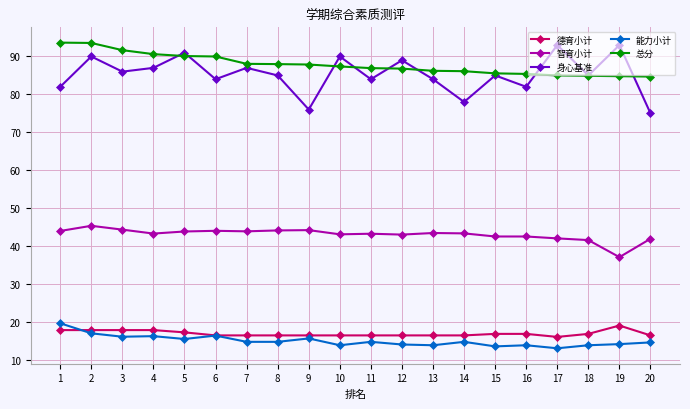

How many interior local valleys does the 身心基准 series have?

7